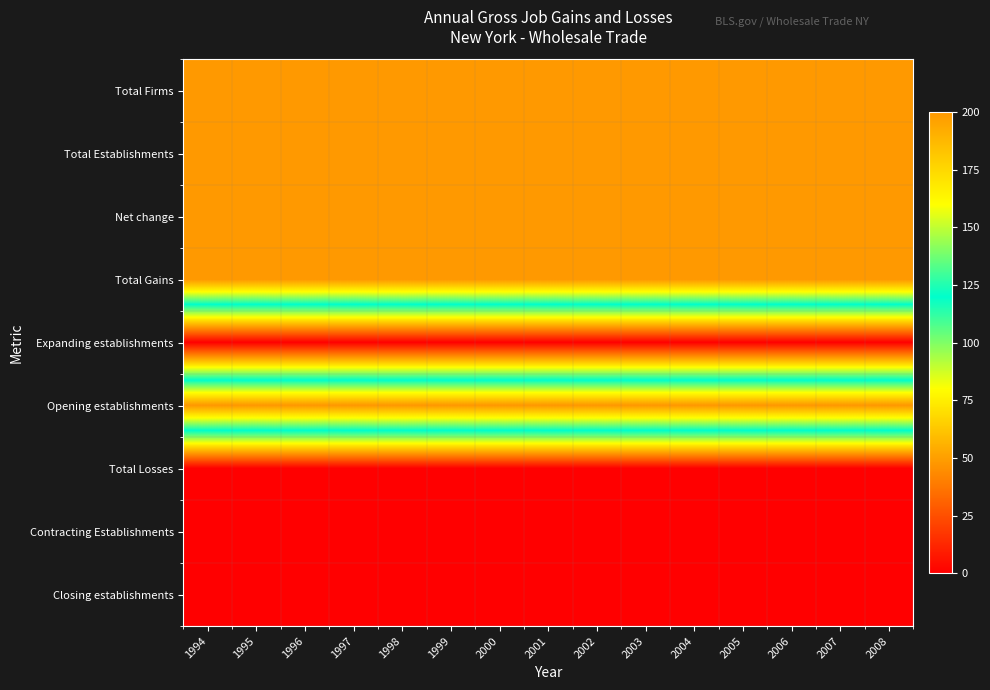

Reading left to right, list all the values displayed in this chart.

Total Firms: 1994=200	1995=200	1996=200	1997=200	1998=200	1999=200	2000=200	2001=200	2002=200	2003=200	2004=200	2005=200	2006=200	2007=200	2008=200
Total Establishments: 1994=200	1995=200	1996=200	1997=200	1998=200	1999=200	2000=200	2001=200	2002=200	2003=200	2004=200	2005=200	2006=200	2007=200	2008=200
Net change: 1994=200	1995=200	1996=200	1997=200	1998=200	1999=200	2000=200	2001=200	2002=200	2003=200	2004=200	2005=200	2006=200	2007=200	2008=200
Total Gains: 1994=200	1995=200	1996=200	1997=200	1998=200	1999=200	2000=200	2001=200	2002=200	2003=200	2004=200	2005=200	2006=200	2007=200	2008=200
Expanding establishments: 1994=0	1995=0	1996=0	1997=0	1998=0	1999=0	2000=0	2001=0	2002=0	2003=0	2004=0	2005=0	2006=0	2007=0	2008=0
Opening establishments: 1994=200	1995=200	1996=200	1997=200	1998=200	1999=200	2000=200	2001=200	2002=200	2003=200	2004=200	2005=200	2006=200	2007=200	2008=200
Total Losses: 1994=0	1995=0	1996=0	1997=0	1998=0	1999=0	2000=0	2001=0	2002=0	2003=0	2004=0	2005=0	2006=0	2007=0	2008=0
Contracting Establishments: 1994=0	1995=0	1996=0	1997=0	1998=0	1999=0	2000=0	2001=0	2002=0	2003=0	2004=0	2005=0	2006=0	2007=0	2008=0
Closing establishments: 1994=0	1995=0	1996=0	1997=0	1998=0	1999=0	2000=0	2001=0	2002=0	2003=0	2004=0	2005=0	2006=0	2007=0	2008=0